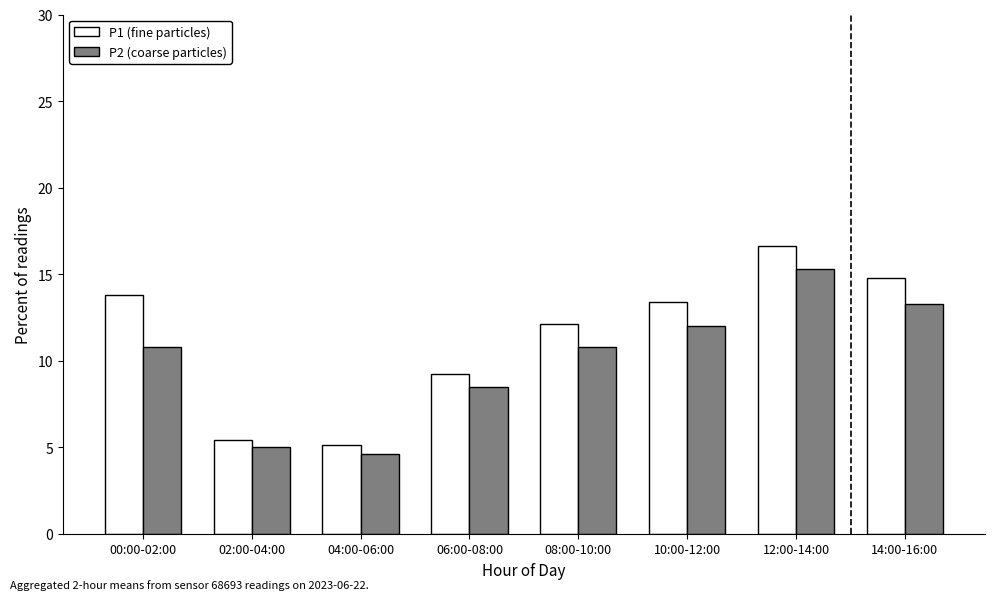

The value of P1 (fine particles) at 02:00-04:00 is 8.8. True or false?

False